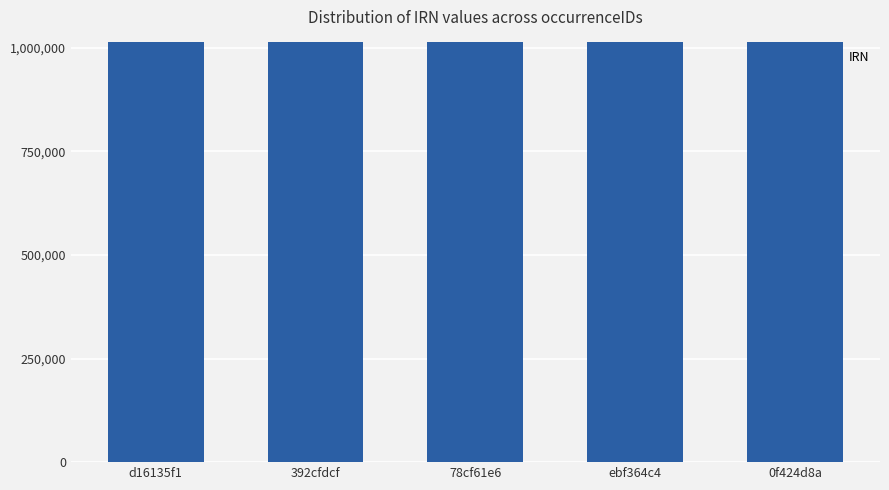

What is the sum of the values at 392cfdcf and d16135f1?

2030732